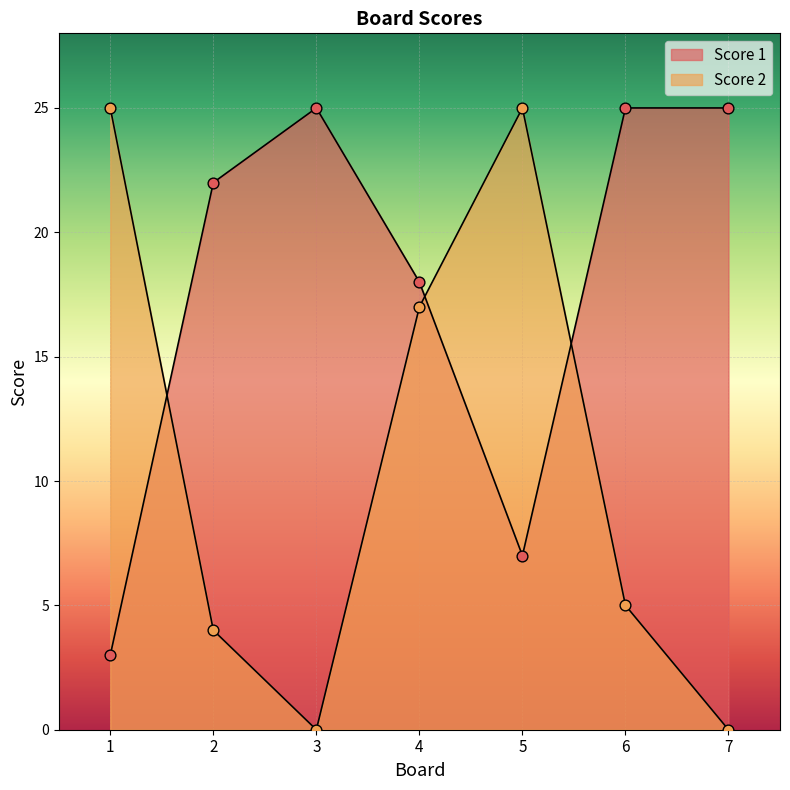

Which series contains the lowest Y value?

Score 2